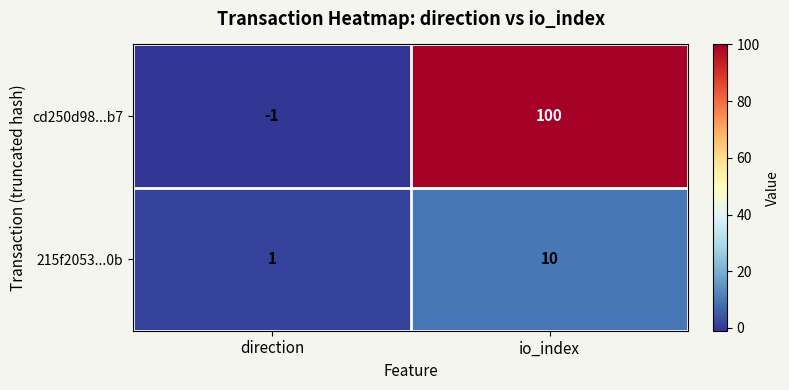

Which category has the highest value in the cd250d98...b7 series?

io_index